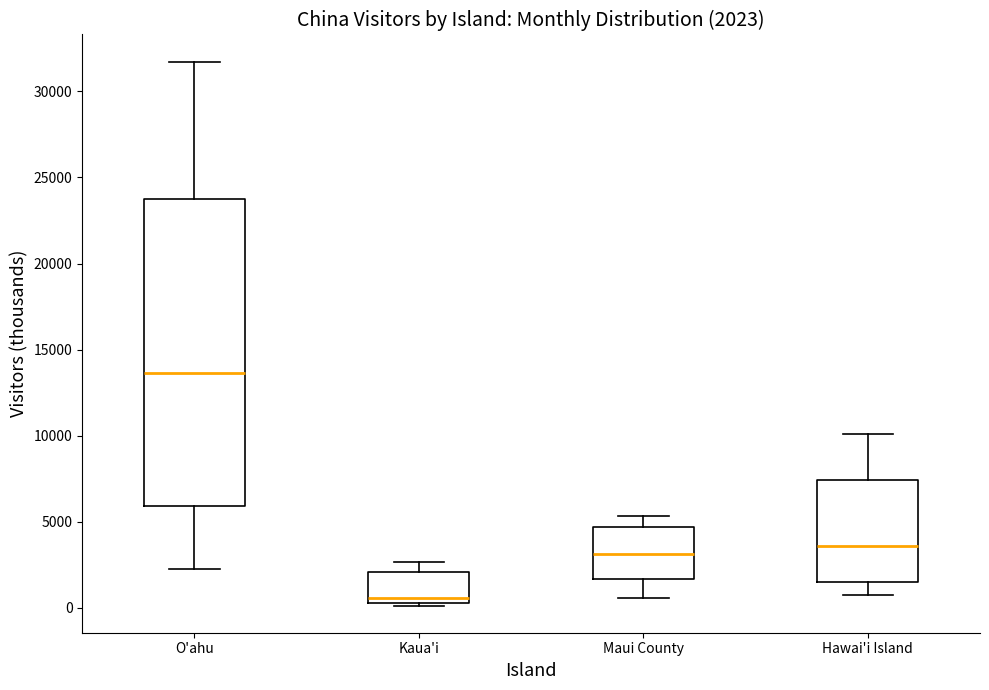

Which box has the highest median line?

O'ahu